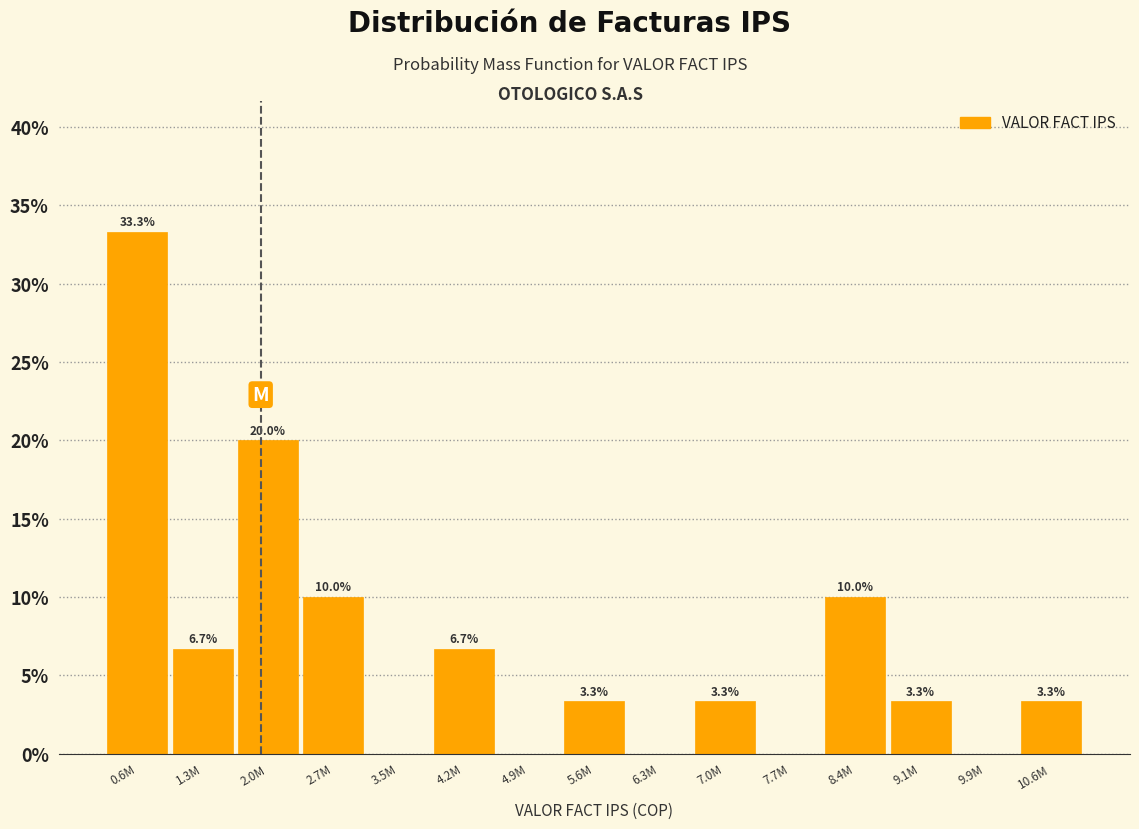

Are the bars horizontal?

No